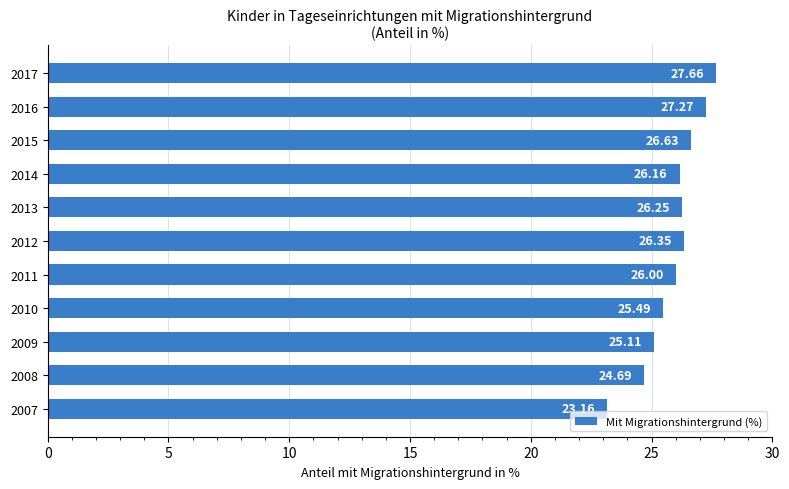

Rank the categories by value from lowest to highest.

2007, 2008, 2009, 2010, 2011, 2014, 2013, 2012, 2015, 2016, 2017